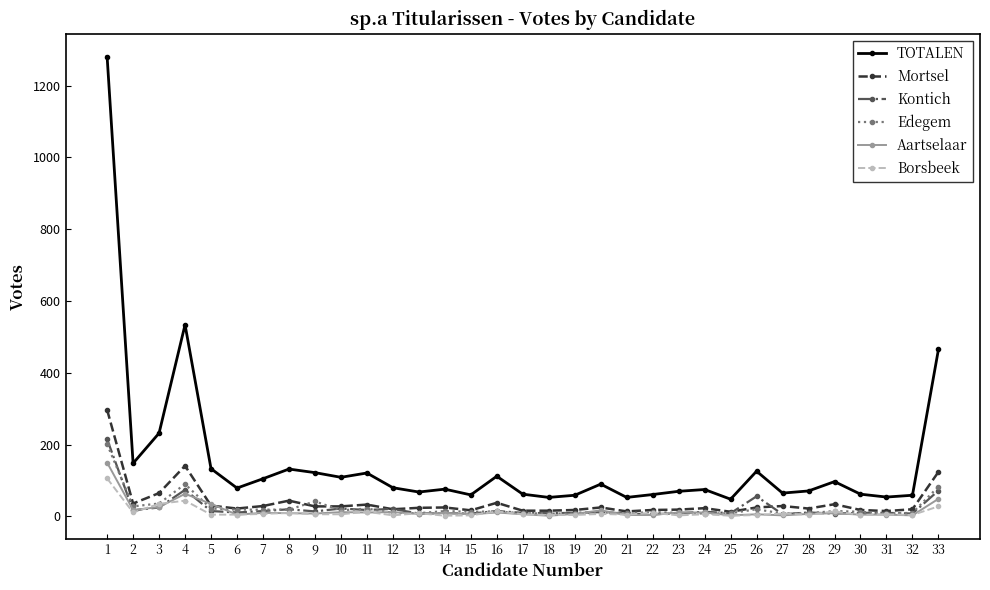

At how many categories does at least one series exceed 980?

1